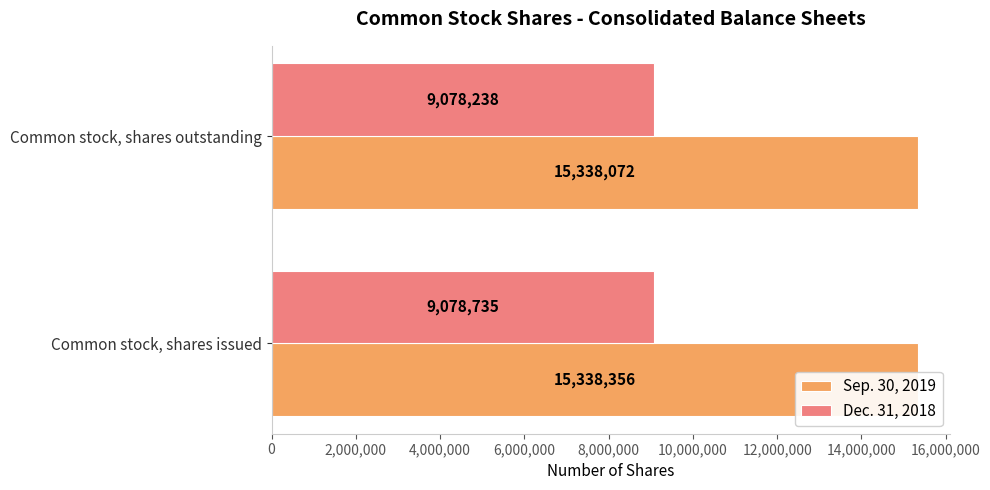

At how many categories does at least one series exceed 10713529?

2